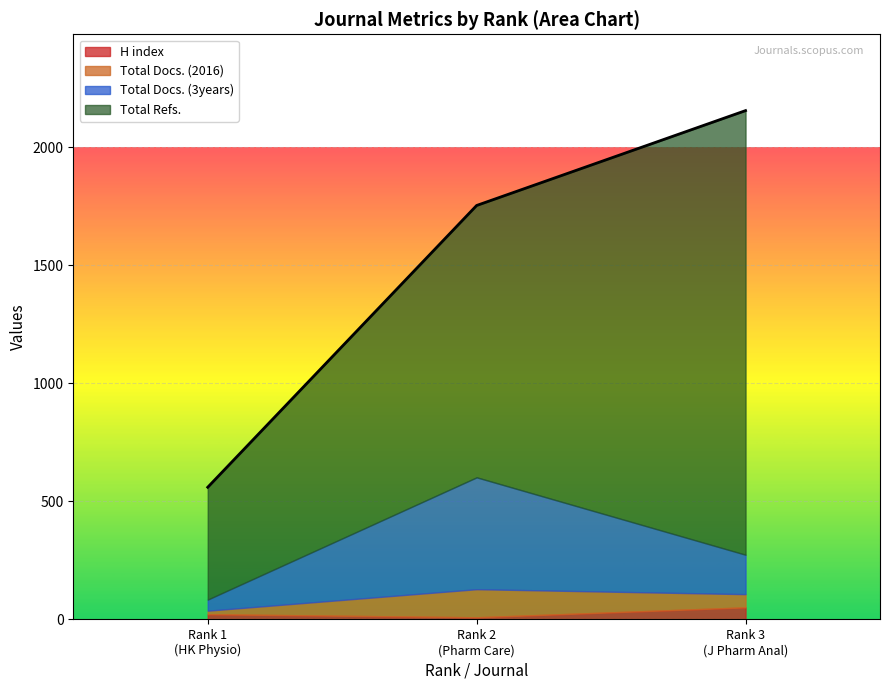

What is the spread (max minus min) of values at 2?

1143